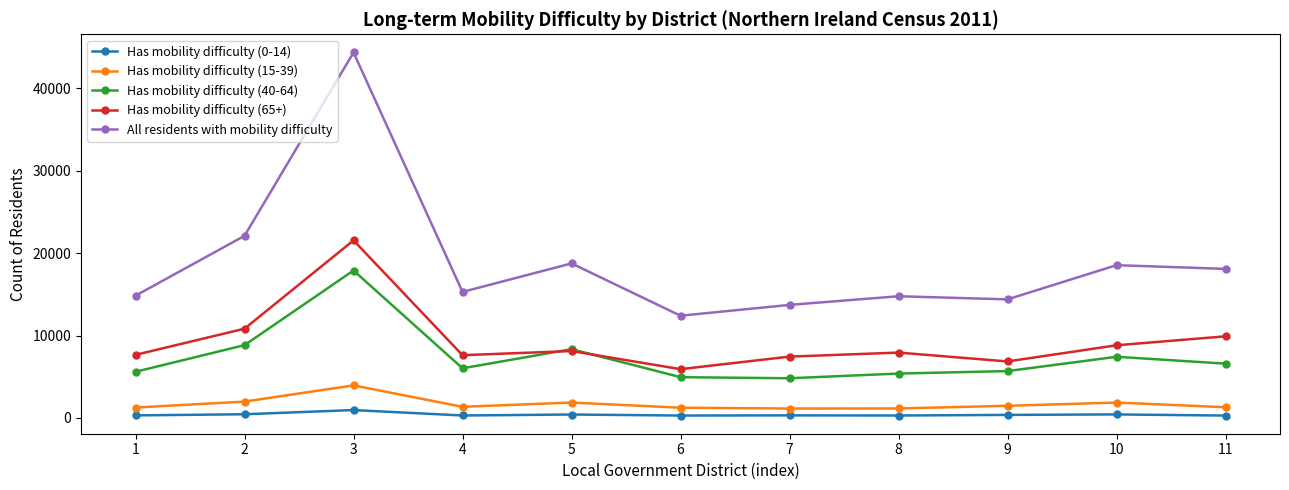

Does the chart display data point markers on the line(s)?

Yes